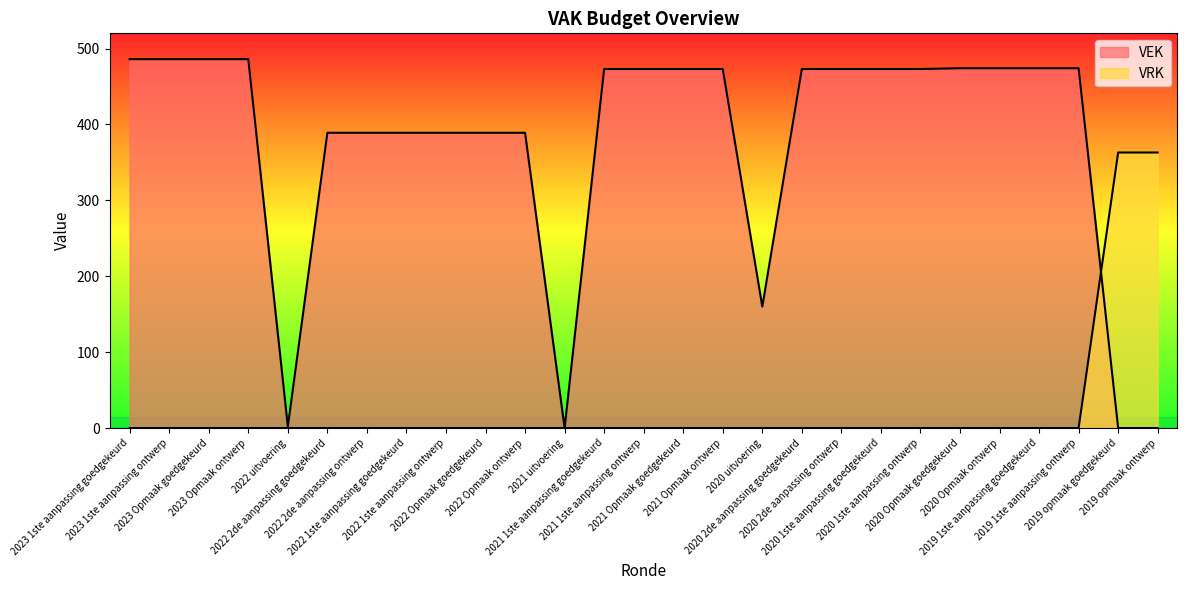

Rank the categories by VEK value from lowest to highest.

2021 uitvoering, 2019 opmaak goedgekeurd, 2019 opmaak ontwerp, 2022 uitvoering, 2020 uitvoering, 2022 2de aanpassing goedgekeurd, 2022 2de aanpassing ontwerp, 2022 1ste aanpassing goedgekeurd, 2022 1ste aanpassing ontwerp, 2022 Opmaak goedgekeurd, 2022 Opmaak ontwerp, 2021 1ste aanpassing goedgekeurd, 2021 1ste aanpassing ontwerp, 2021 Opmaak goedgekeurd, 2021 Opmaak ontwerp, 2020 2de aanpassing goedgekeurd, 2020 2de aanpassing ontwerp, 2020 1ste aanpassing goedgekeurd, 2020 1ste aanpassing ontwerp, 2020 Opmaak goedgekeurd, 2020 Opmaak ontwerp, 2019 1ste aanpassing goedgekeurd, 2019 1ste aanpassing ontwerp, 2023 1ste aanpassing goedgekeurd, 2023 1ste aanpassing ontwerp, 2023 Opmaak goedgekeurd, 2023 Opmaak ontwerp